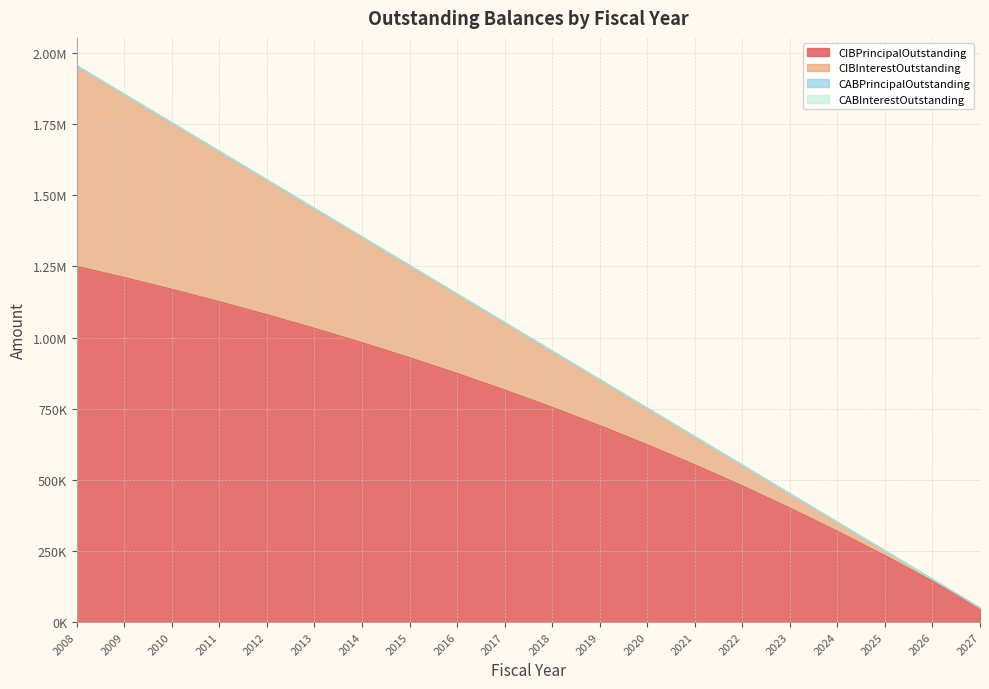

The value of CIBInterestOutstanding at 2011 is 135861.2. True or false?

False